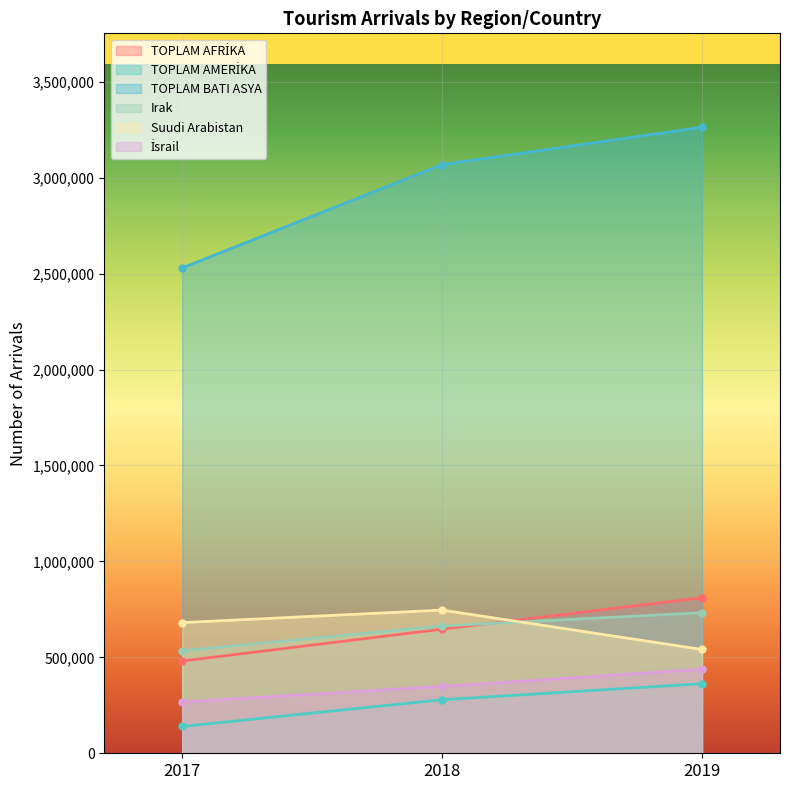

Which series has the largest total across all categories?

TOPLAM BATI ASYA